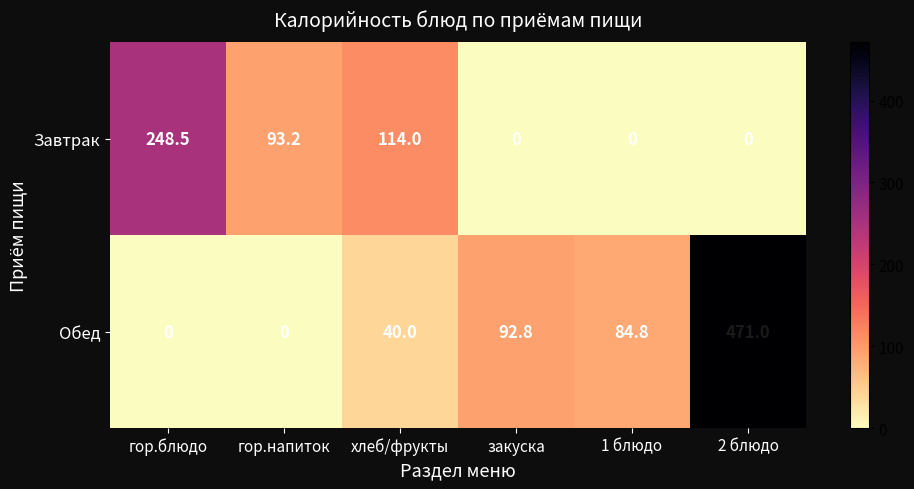

What is the difference between the second highest and second lowest values in the Обед series?

92.8